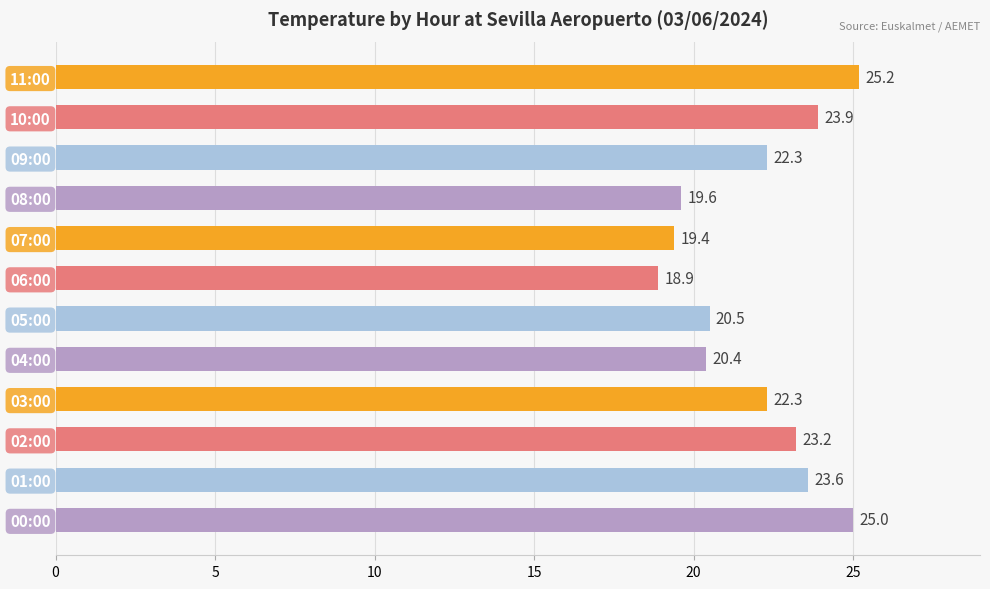

What is the label of the 6th bar from the top?

06:00